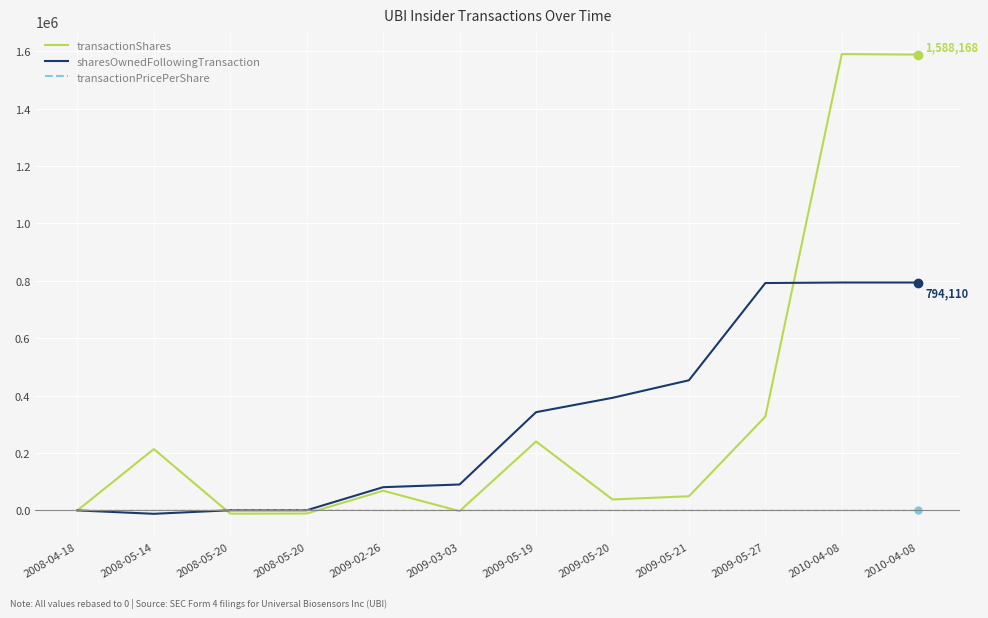

Reading left to right, extract all data points from this chart.

transactionShares: 2008-04-18=0.0	2008-05-14=213726.0	2008-05-20=-11365.0	2008-05-20=-10832.0	2009-02-26=68580.0	2009-03-03=-2467.0	2009-05-19=240168.0	2009-05-20=38168.0	2009-05-21=49305.0	2009-05-27=327031.0	2010-04-08=1589968.0	2010-04-08=1588168.0
sharesOwnedFollowingTransaction: 2008-04-18=0.0	2008-05-14=-11832.0	2008-05-20=533.0	2008-05-20=533.0	2009-02-26=80945.0	2009-03-03=90310.0	2009-05-19=342310.0	2009-05-20=392310.0	2009-05-21=453447.0	2009-05-27=792310.0	2010-04-08=794110.0	2010-04-08=794110.0
transactionPricePerShare: 2008-04-18=0.0	2008-05-14=0.4	2008-05-20=402.5	2008-05-20=869.2	2009-02-26=-0.3	2009-03-03=-0.3	2009-05-19=0.4	2009-05-20=0.3	2009-05-21=0.3	2009-05-27=0.4	2010-04-08=0.9	2010-04-08=0.9